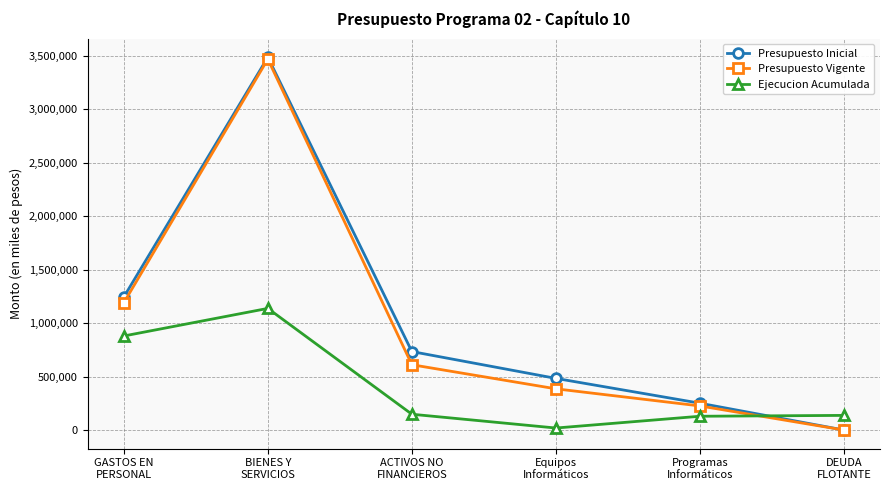

What is the difference between the highest and lowest values at DEUDA
FLOTANTE?

137016